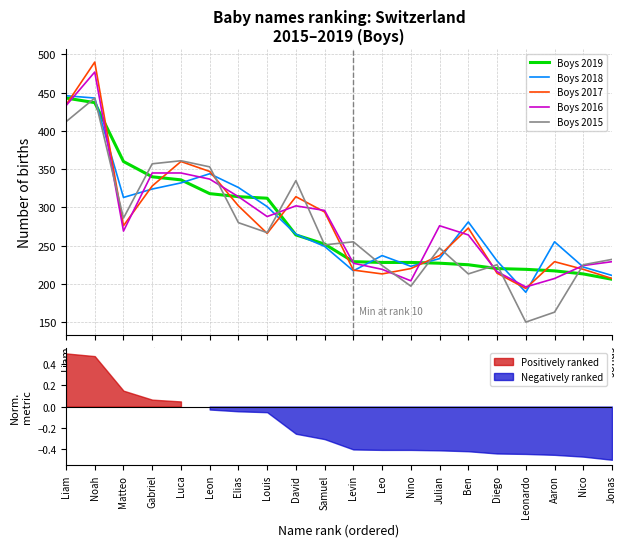

Which category has the highest value across all series?

Noah